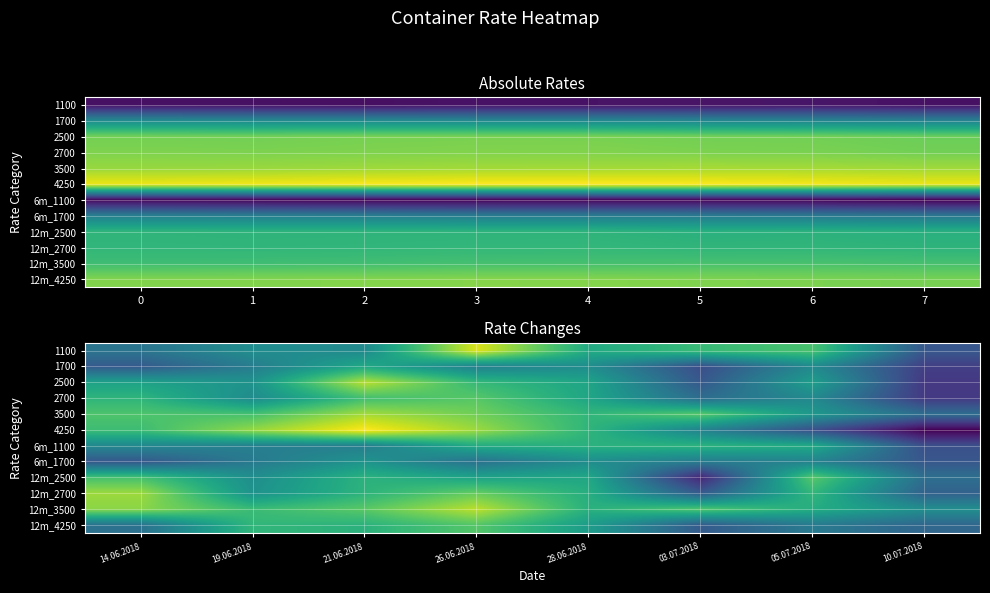

How many series are shown in this chart?

12